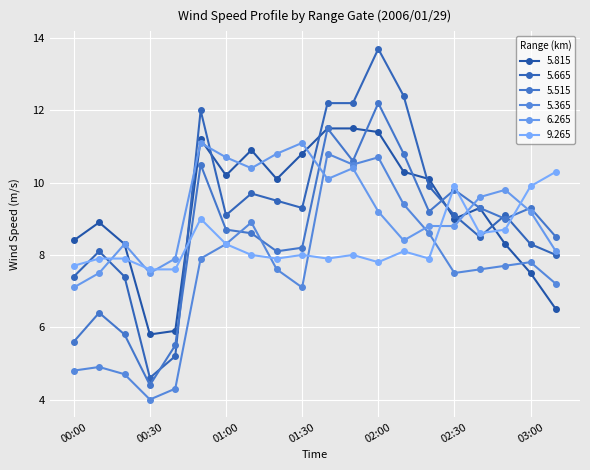

How many values in the 5.815 series are below 10?

10